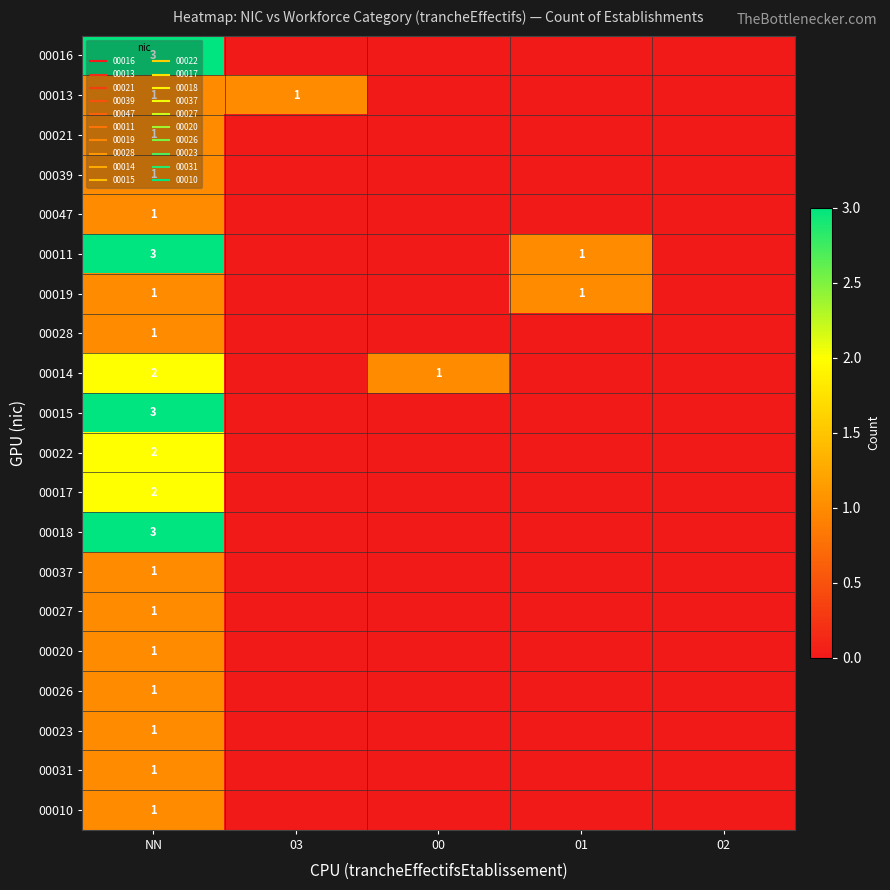

At 03, list the series in order from smallest to largest.

00016, 00021, 00039, 00047, 00011, 00019, 00028, 00014, 00015, 00022, 00017, 00018, 00037, 00027, 00020, 00026, 00023, 00031, 00010, 00013